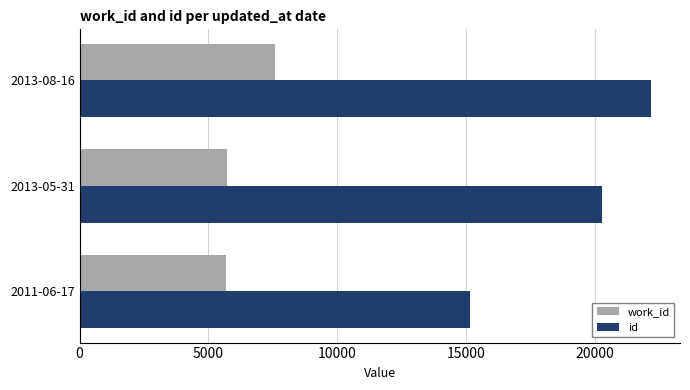

At which label is work_id closest to 6636?

2013-05-31